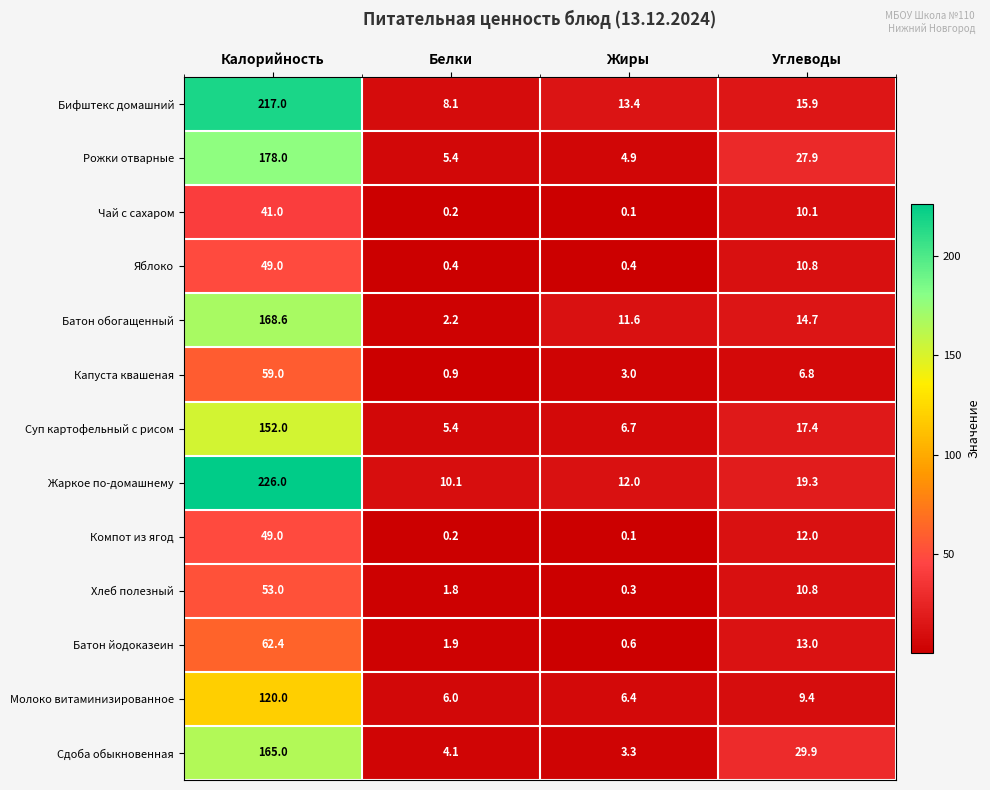

Is it true that Батон обогащенный equals 17.6 at Жиры?

False